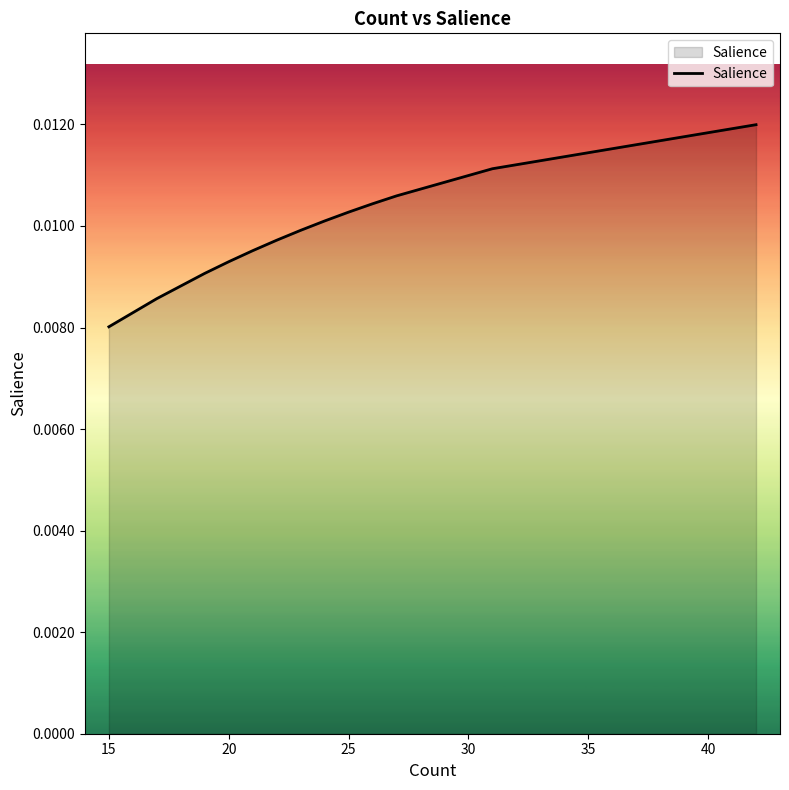

What is the label of the 3rd point from the left?

20